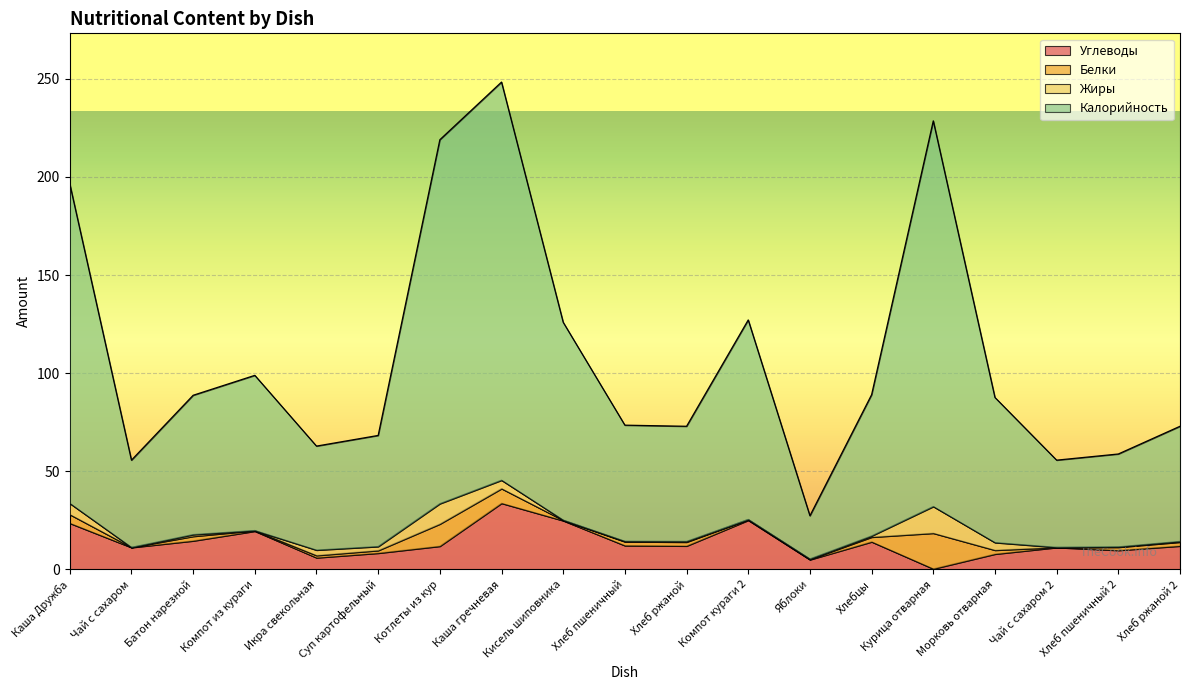

Is it true that Углеводы equals 7.8 at Морковь отварная?

True